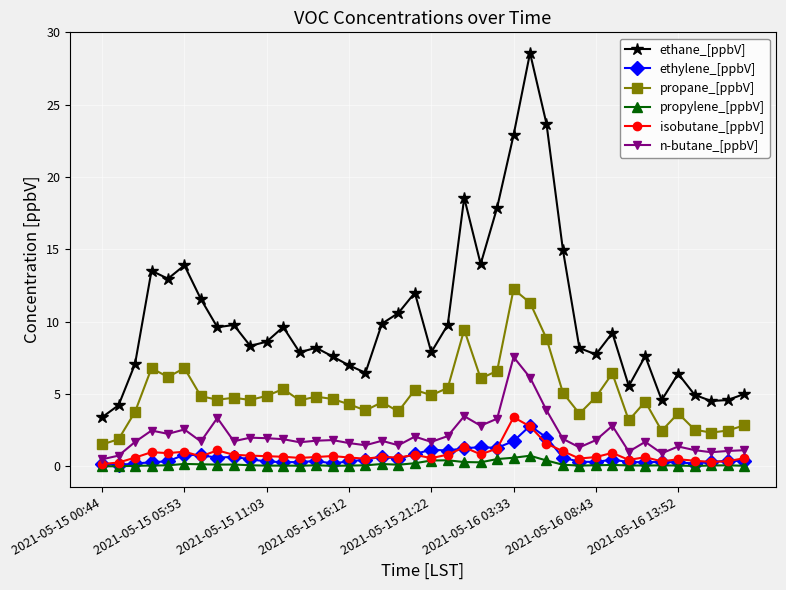

In propylene_[ppbV], how many points are higher than both neighbors (excluding endpoints)?

10